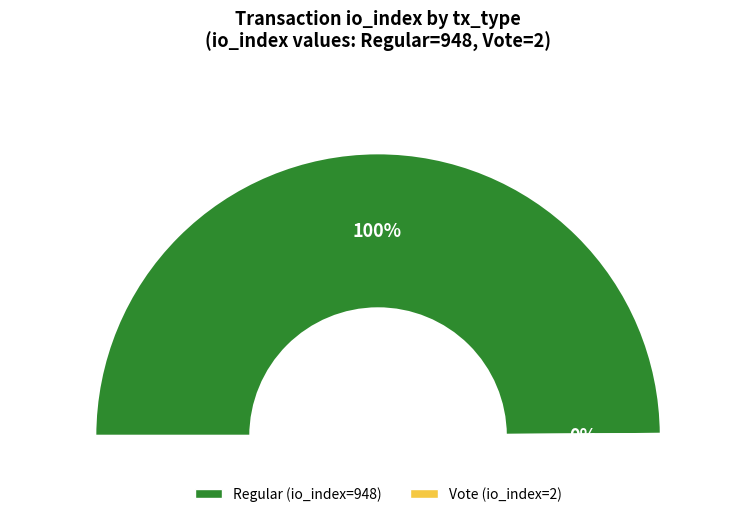

To the nearest percent, what is the average slice percentage?

50%